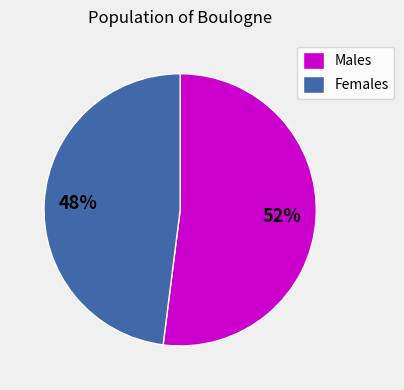

Rank the categories by value from lowest to highest.

Females, Males